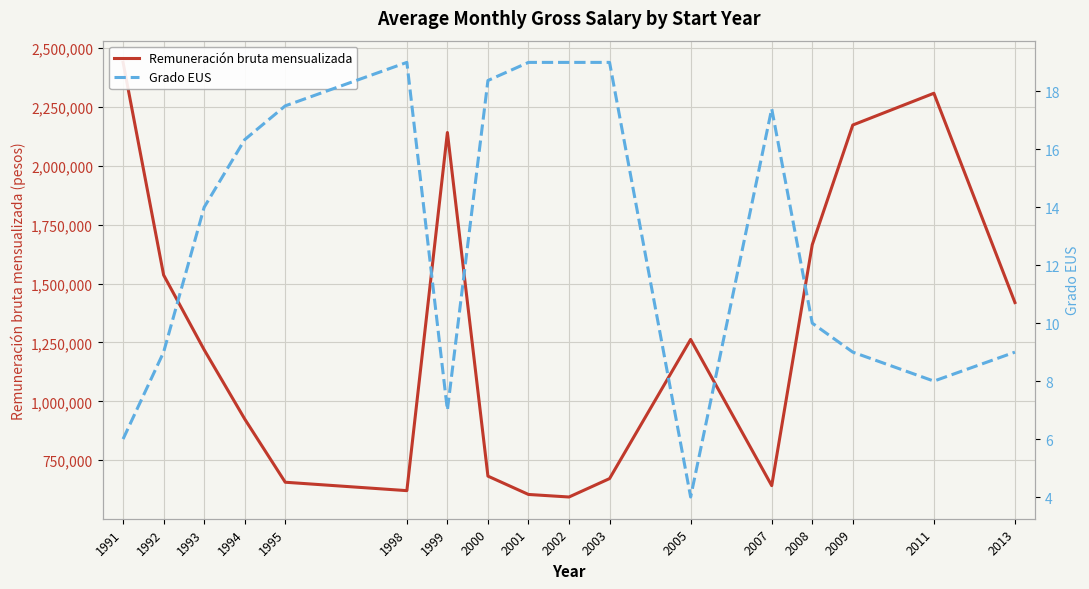

What is the value of the Grado EUS point at the 5th from the left?

17.5